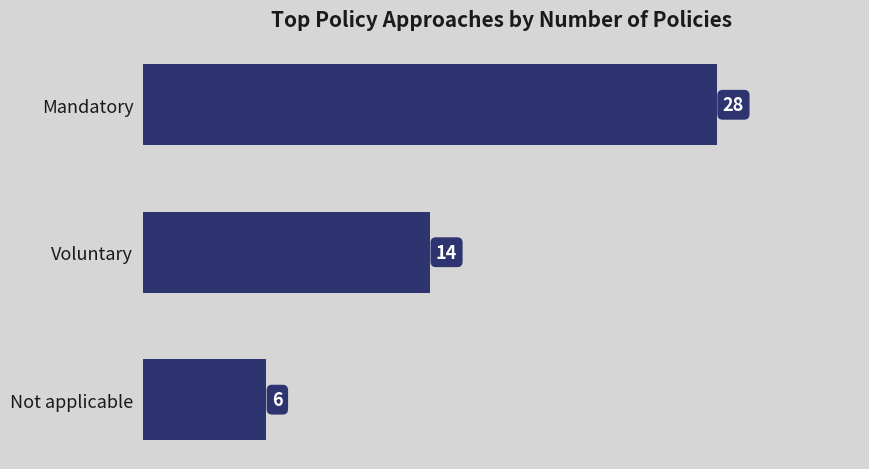

How many distinct data groups are displayed?

1